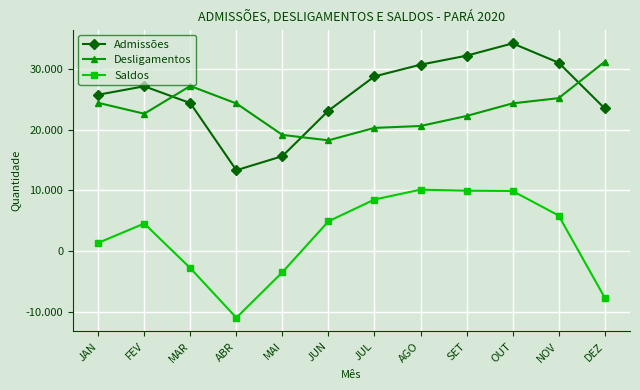

Which series has the largest total across all categories?

Admissões